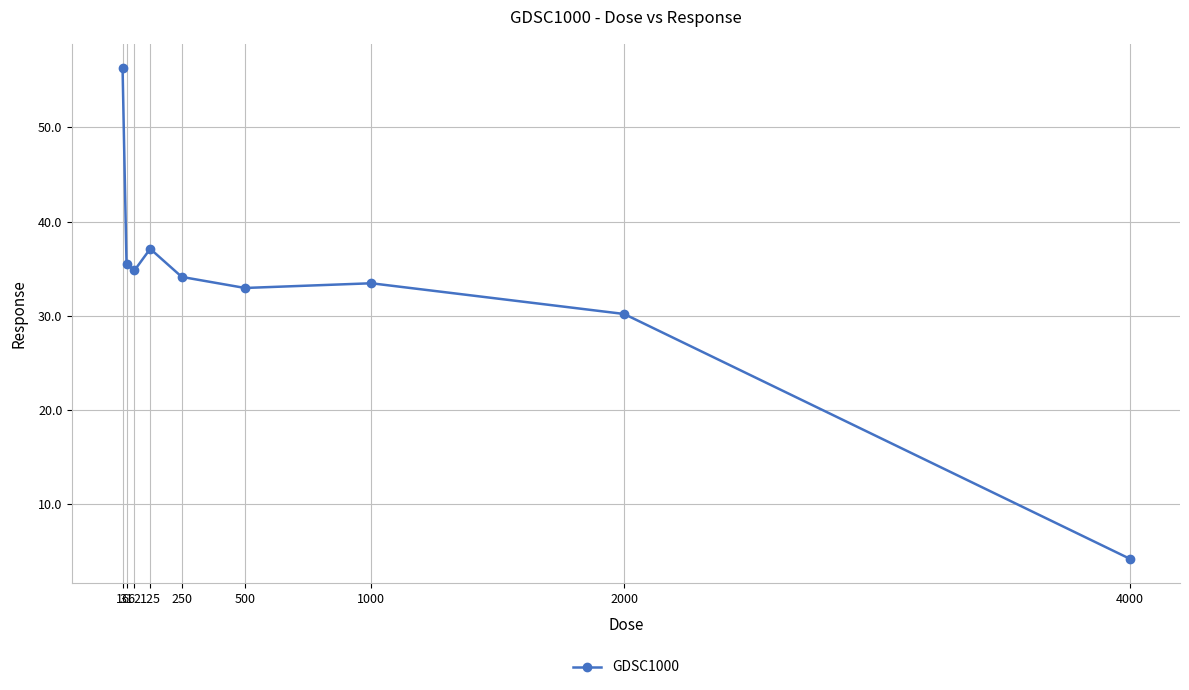

Which has a higher value, 125 or 250?

125